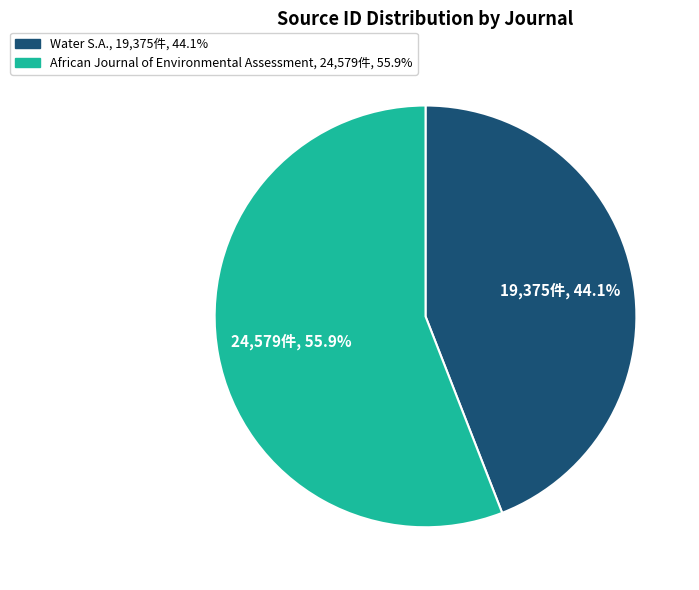

Is there a majority slice in this chart?

Yes